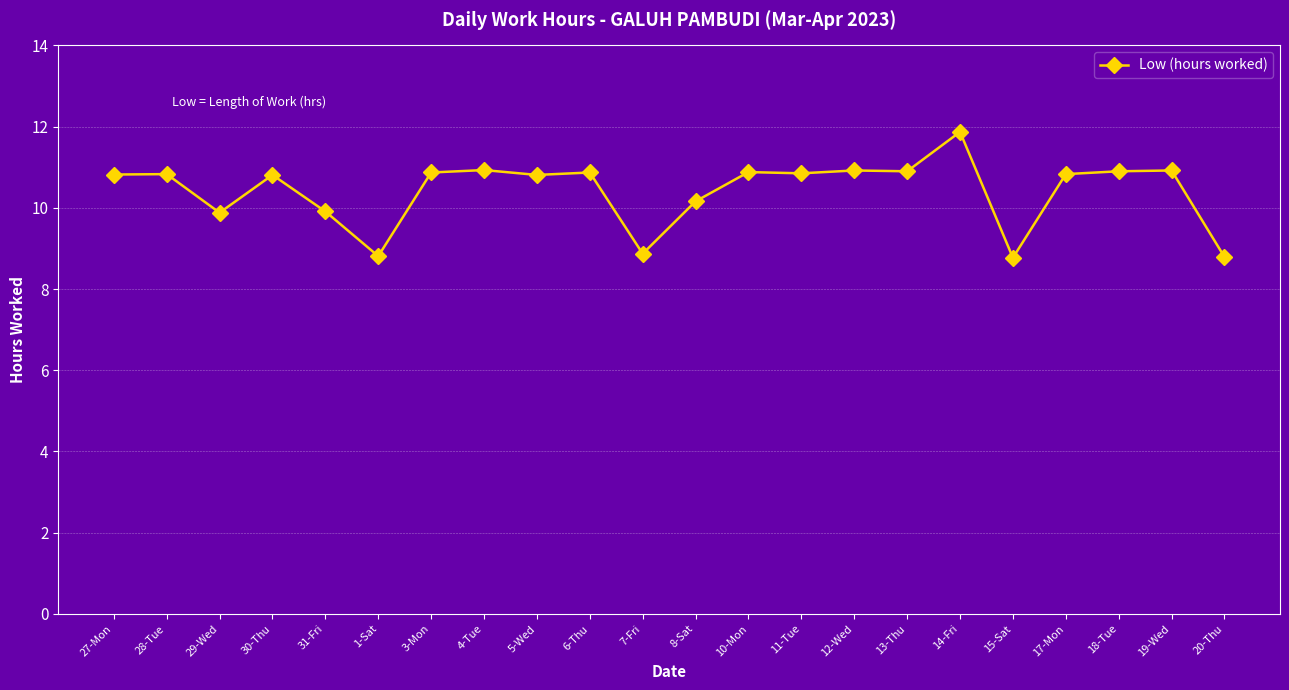

Approximately how many times larger is the value at 29-Wed compared to 28-Tue?

0.9